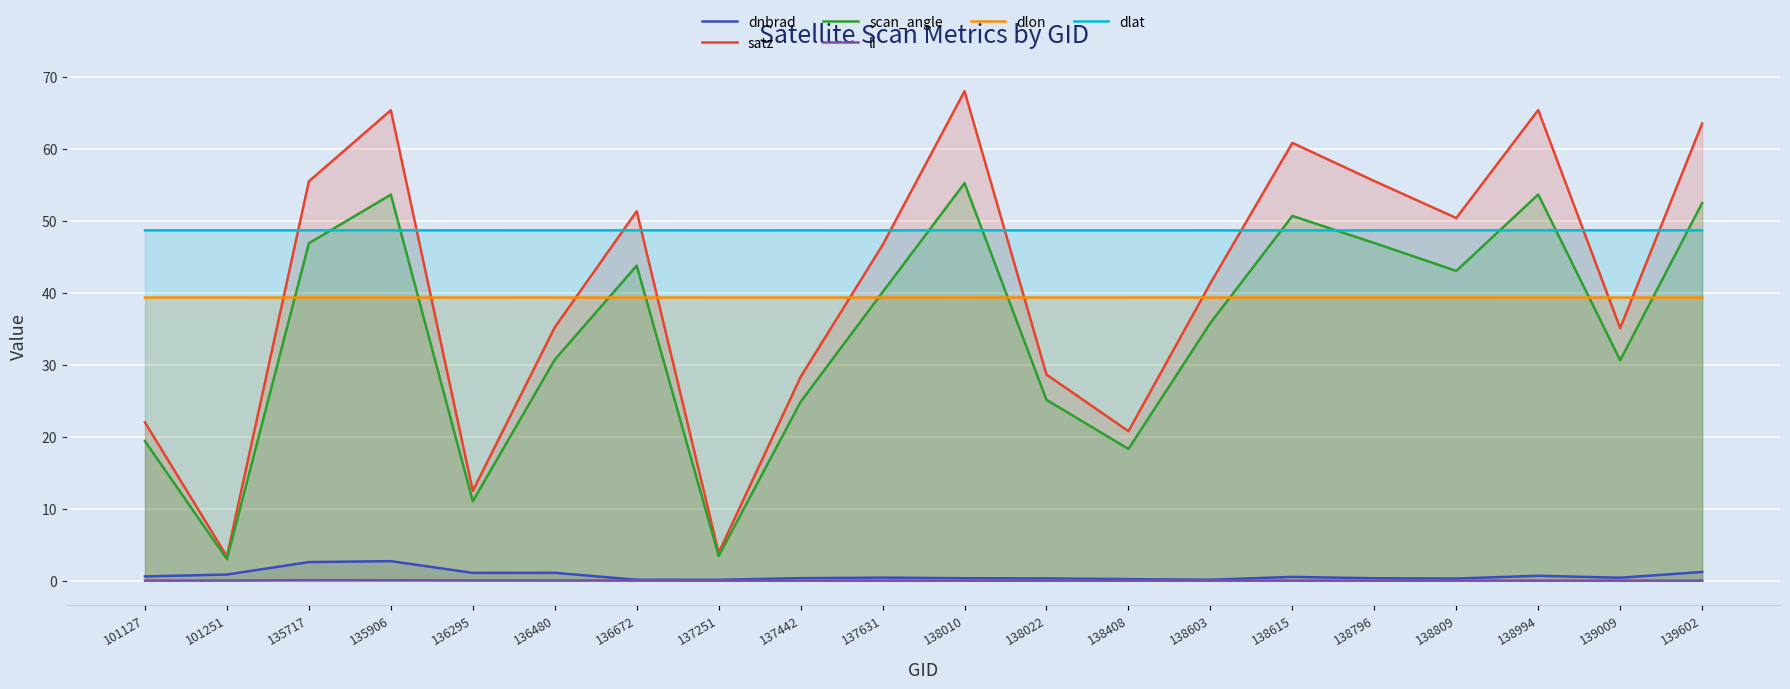

Which label corresponds to the largest value in the chart?

138010